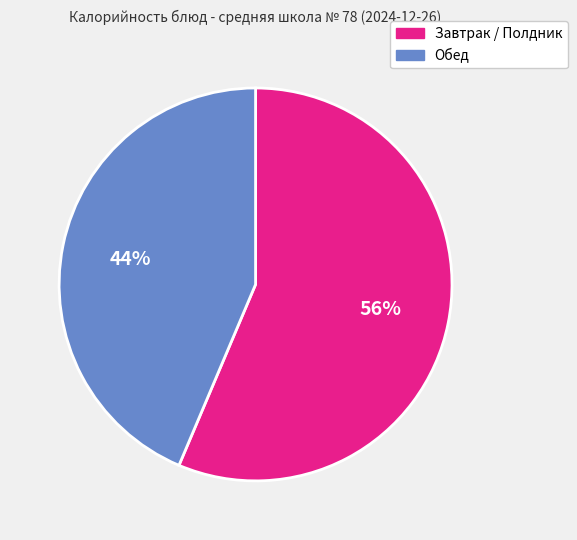

The Завтрак / Полдник slice represents 71% of the pie. True or false?

False